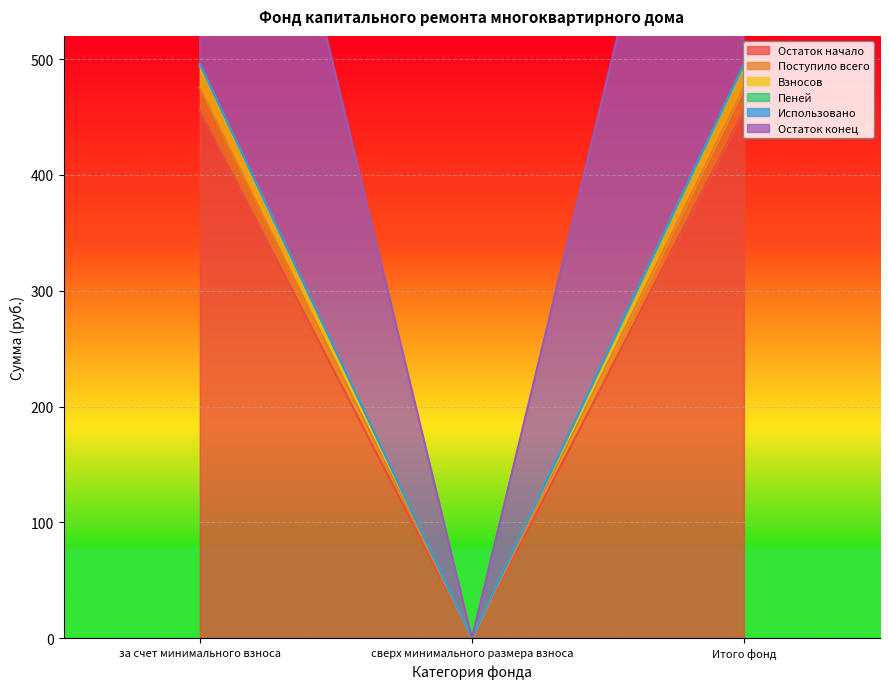

What is the label of the 3rd point from the right?

за счет минимального взноса